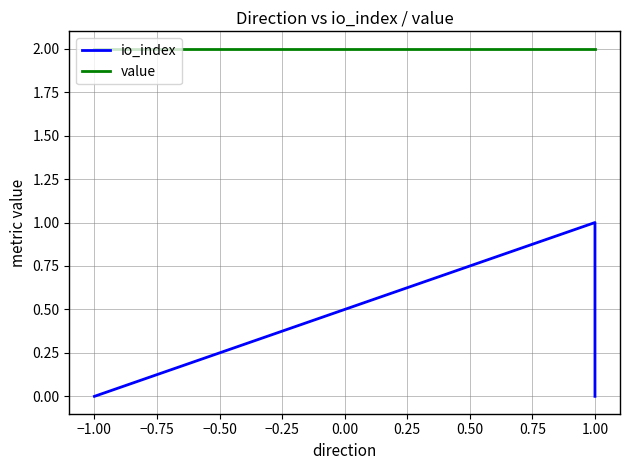

Rank the series by their average value, from highest to lowest.

value, io_index